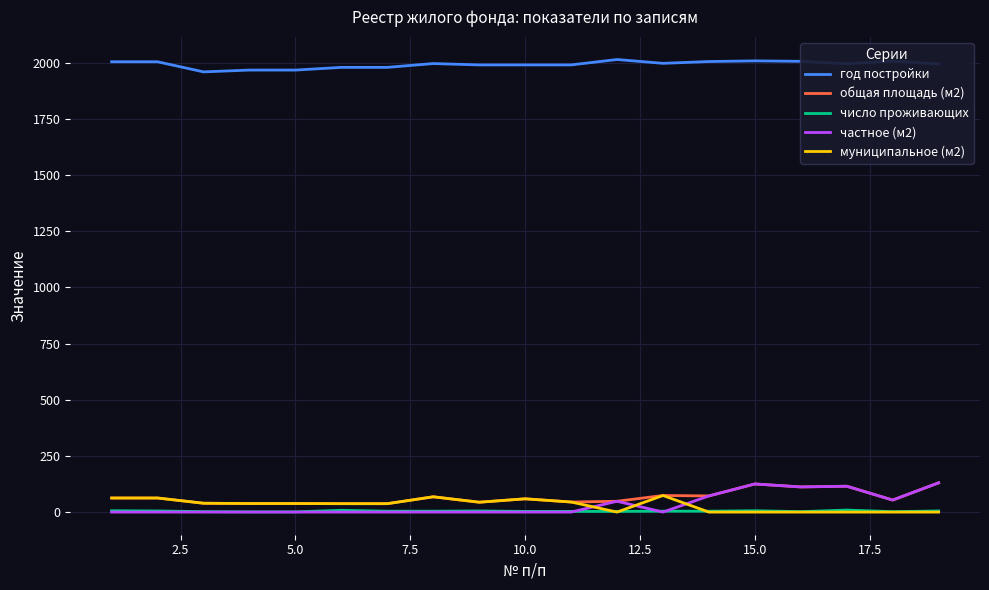

What is the maximum value shown in the chart?

2015.0